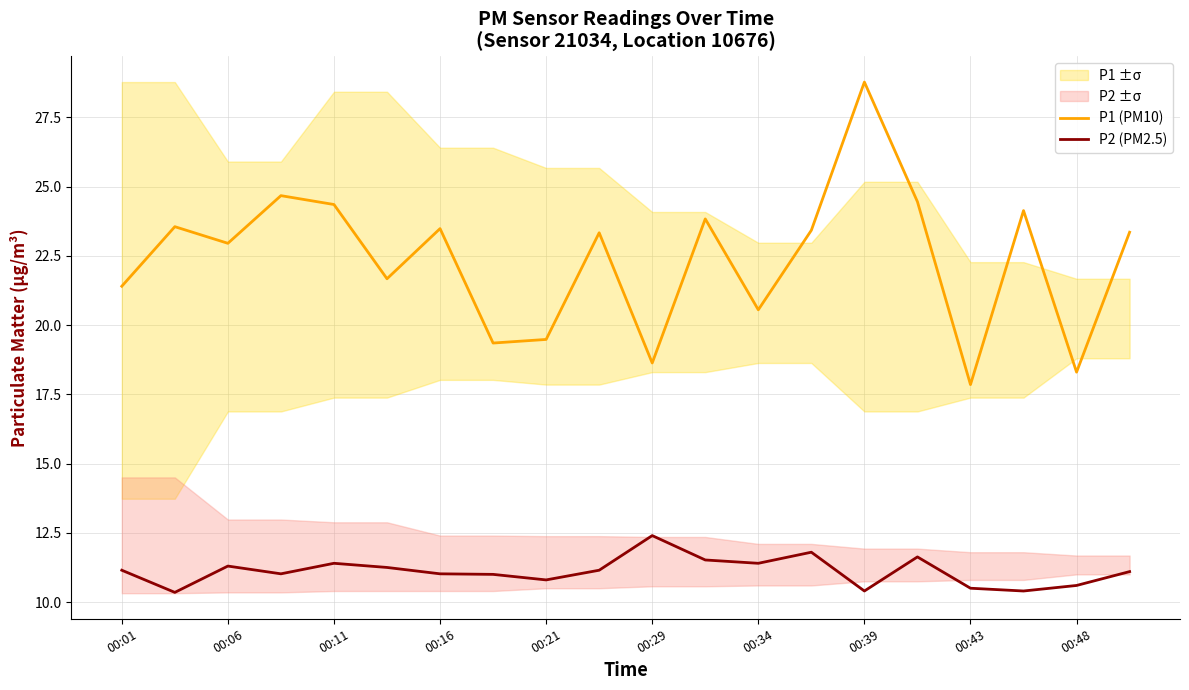

True or false: P1 (PM10) and P2 (PM2.5) intersect in this chart.

False